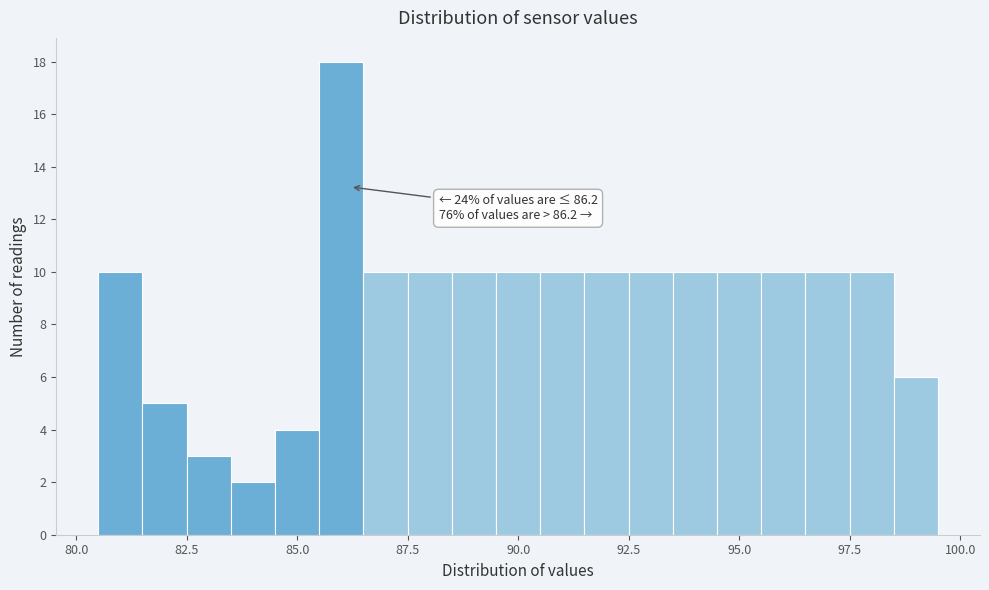

Read against the x-axis, roughly where is the centre of the tallest bar?

86.0